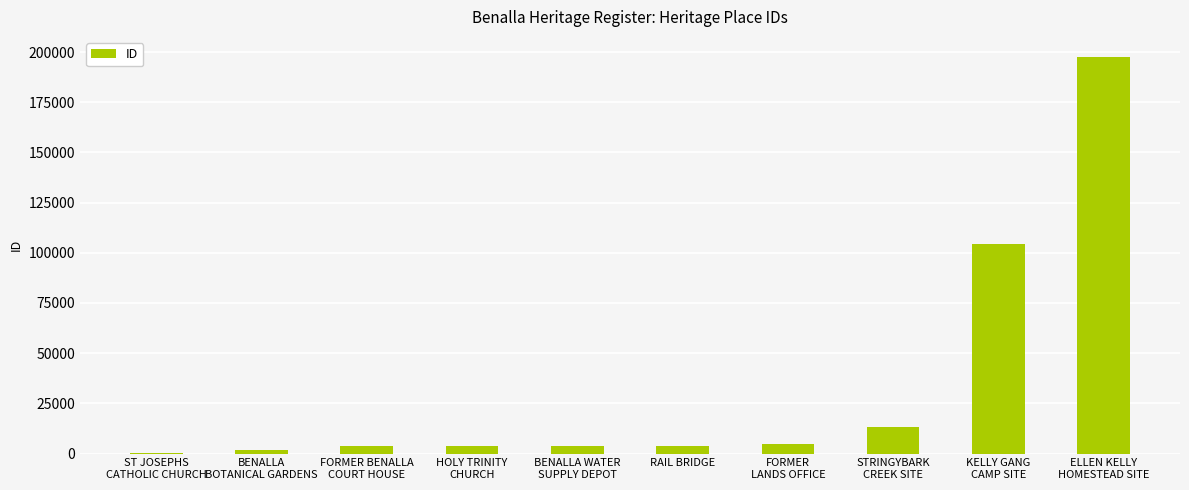

What is the sum of all values?

337307